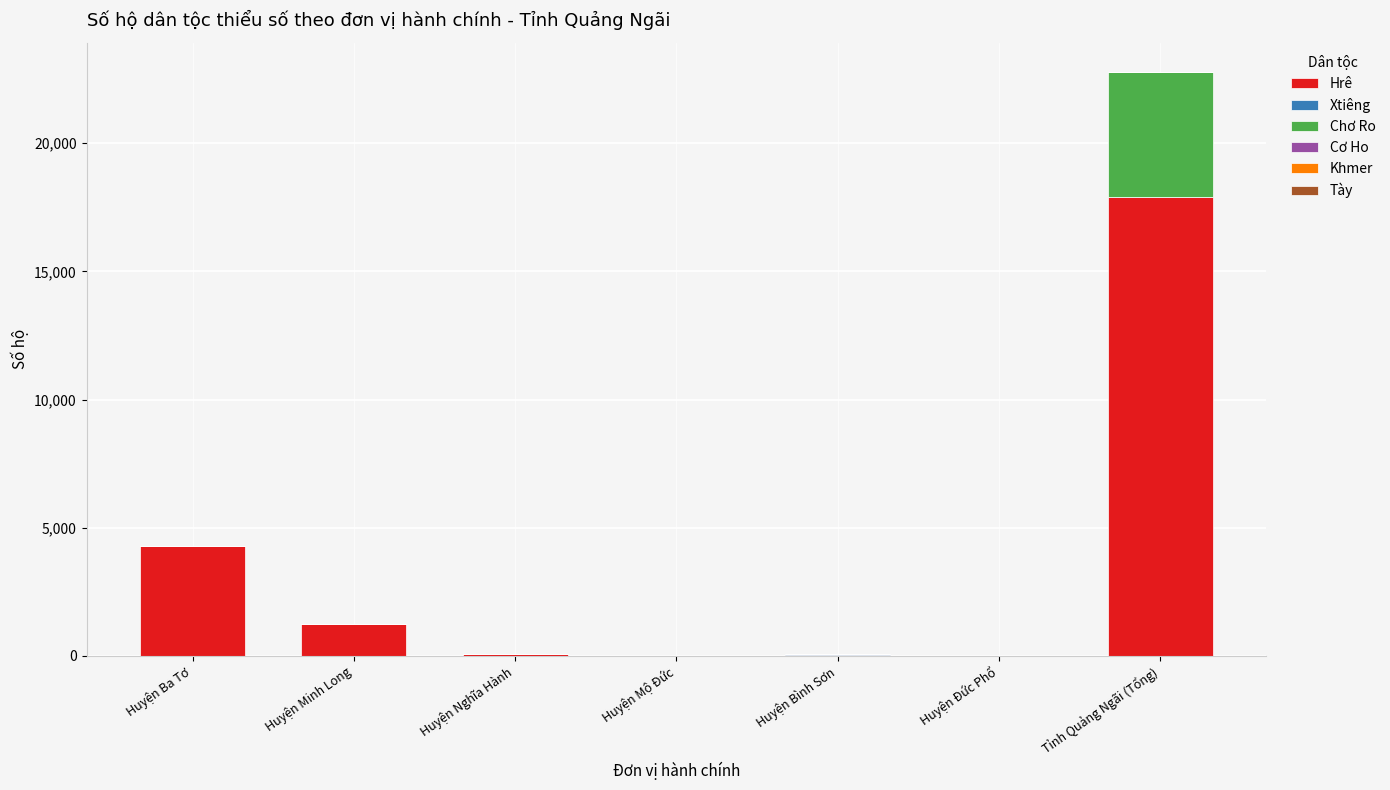

What is the maximum value for Hrê?

17890